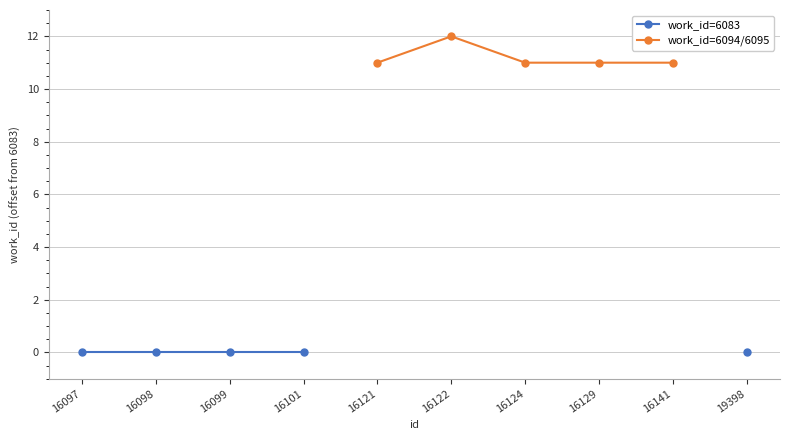

True or false: work_id=6083 and work_id=6094/6095 cross at least once.

False